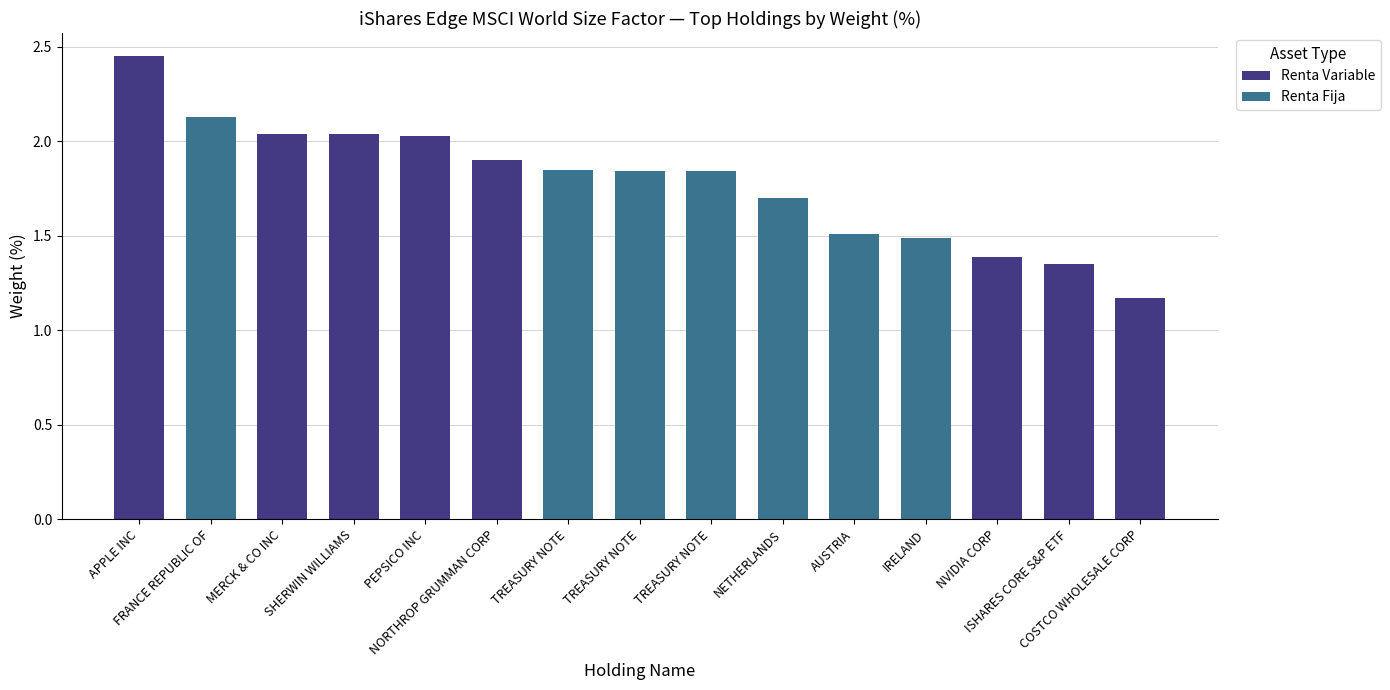

Is the value of Renta Fija at COSTCO WHOLESALE CORP greater than the value of Renta Variable at SHERWIN WILLIAMS?

No